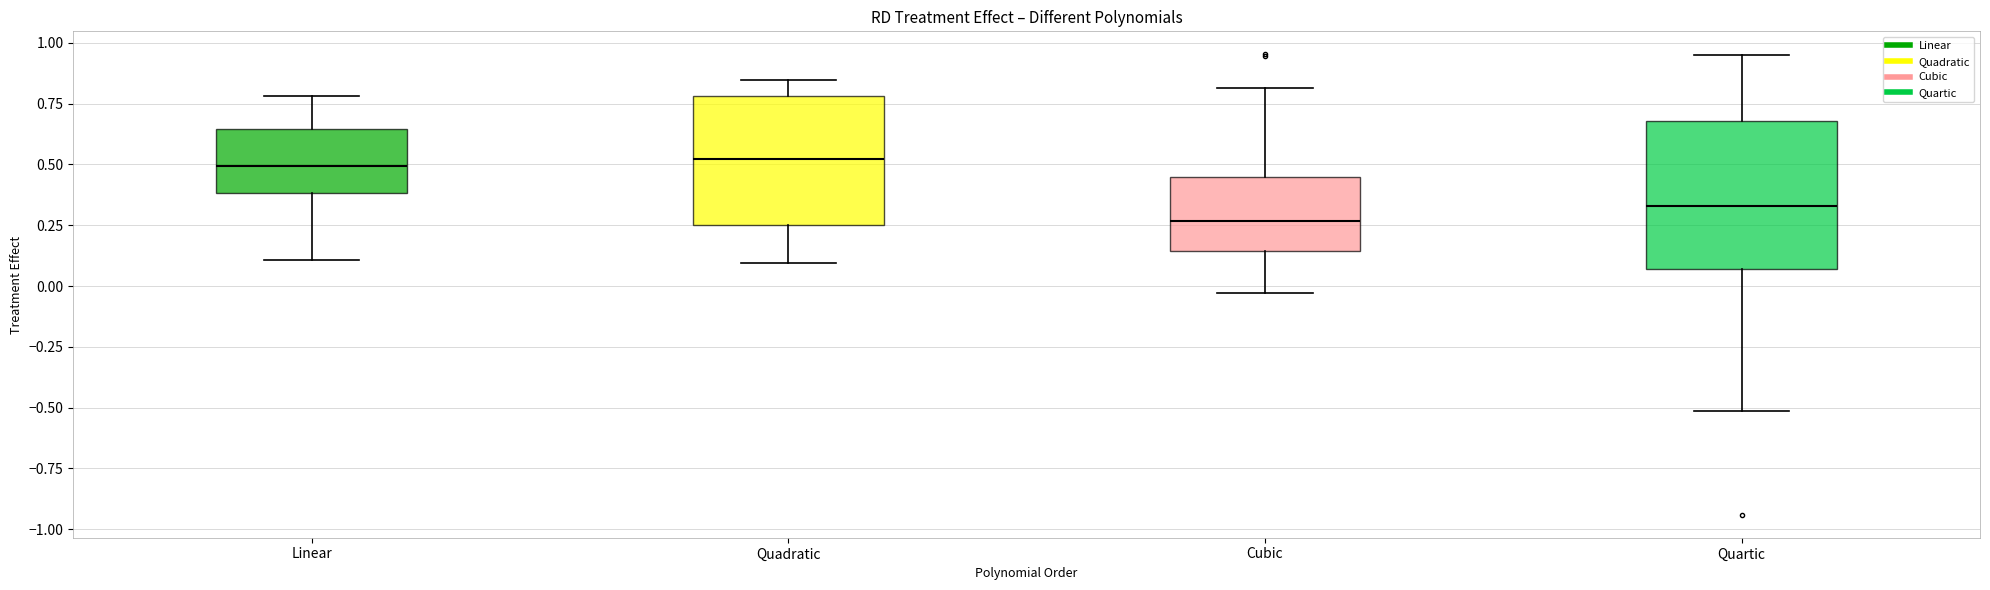

Which box is the tallest, from its lower edge to its upper edge?

Quartic